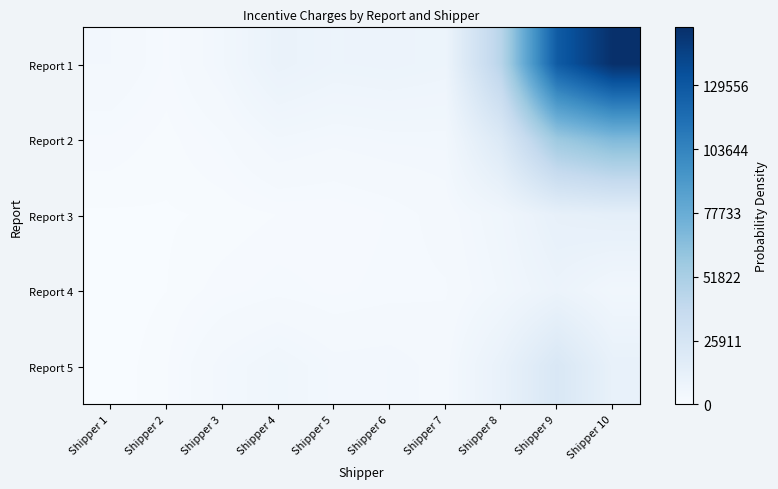

Rank the series by their maximum value, from highest to lowest.

Report 1, Report 2, Report 5, Report 3, Report 4